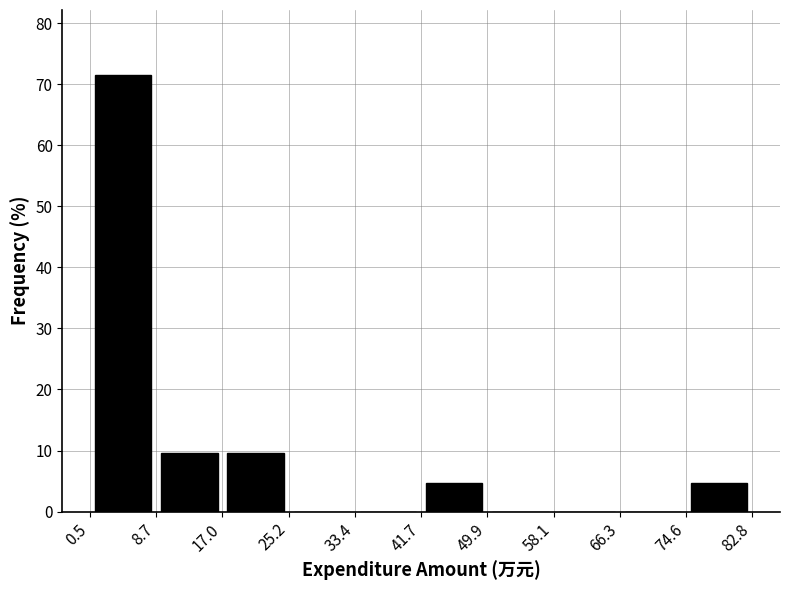

Over which range of the x-axis is the bar tallest?

0.5 to 8.7